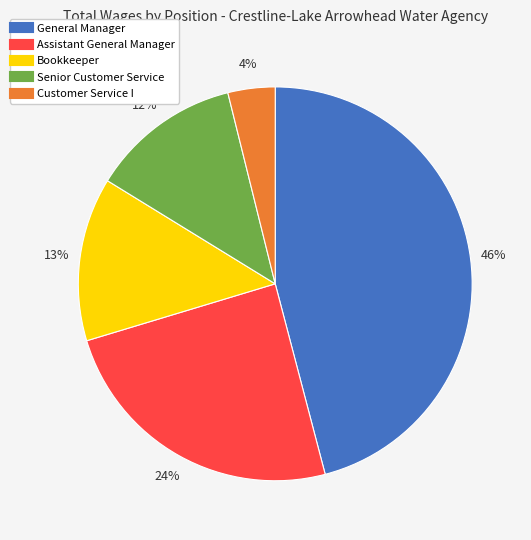

Does Assistant General Manager account for over 50% of the chart?

No